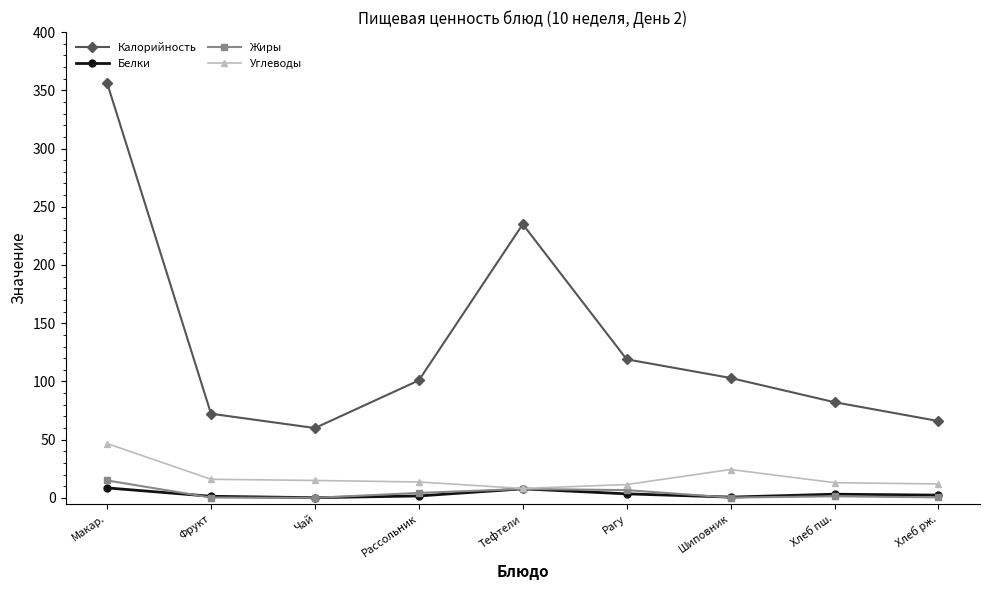

What is the maximum value shown in the chart?

356.3